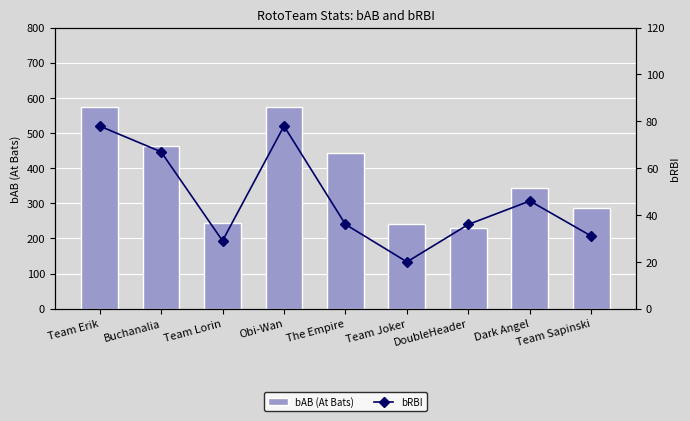

The value of bAB (At Bats) at DoubleHeader is 229. True or false?

True